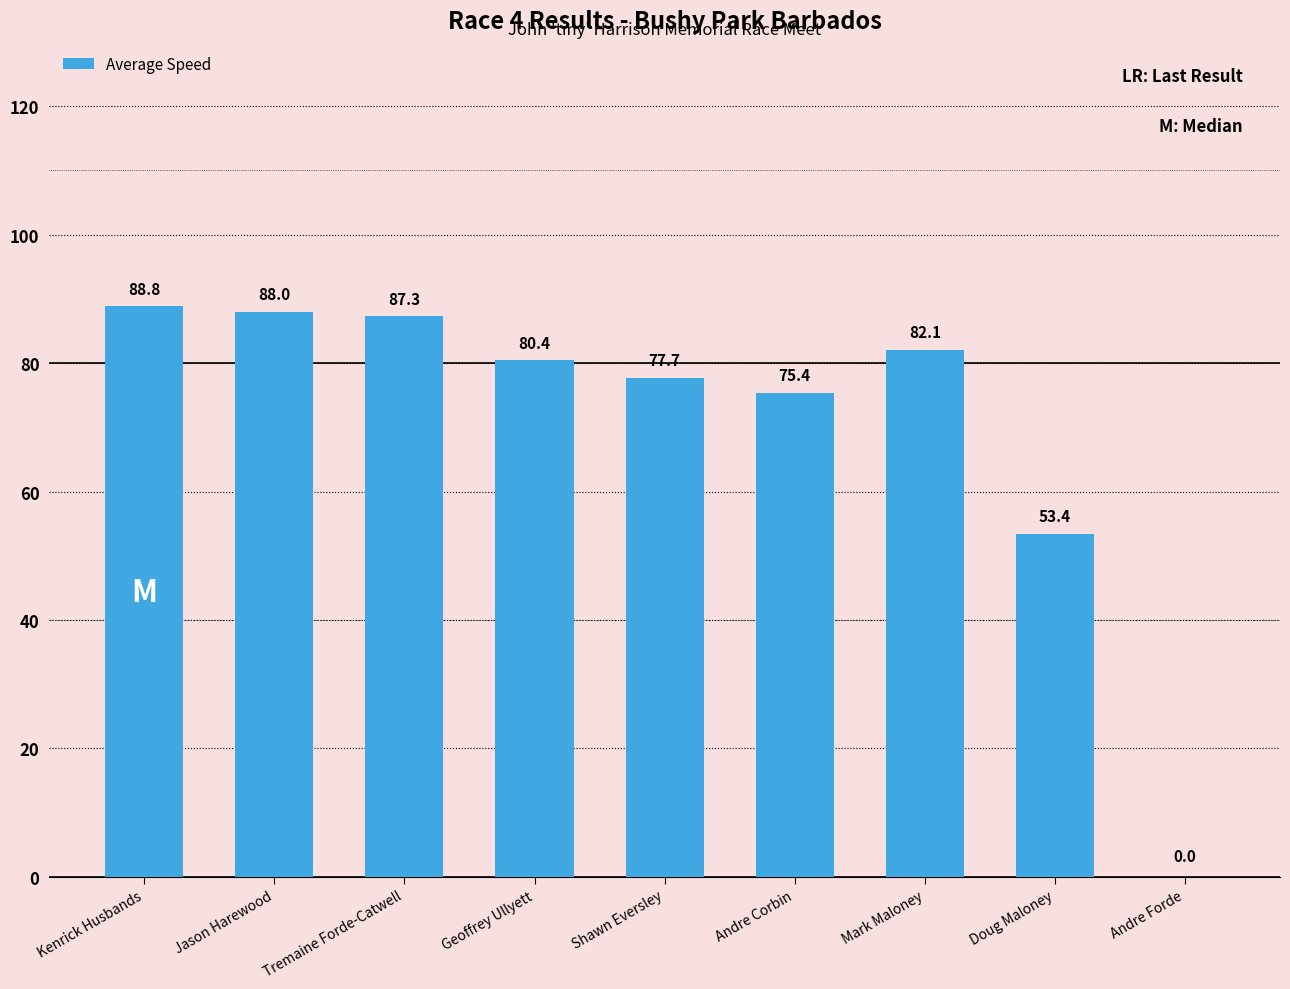

What is the average value?

70.4